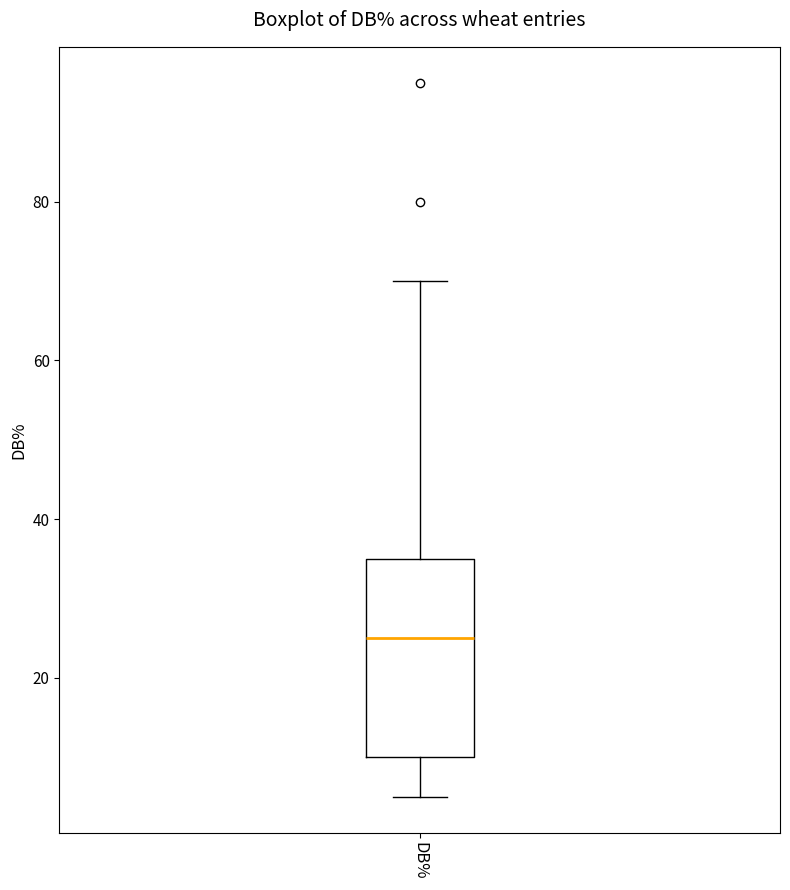

Where does the upper whisker of the box for DB% end on the y-axis? The values are not printed on the chart, so give them approximately, as read against the axis.

70